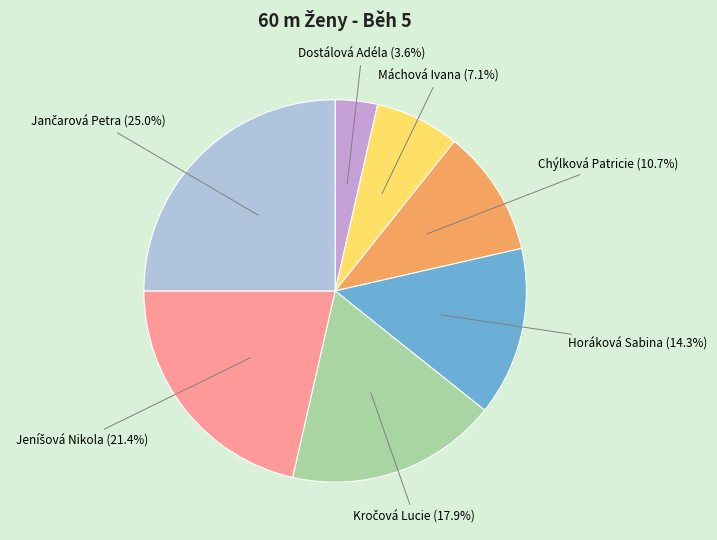

Does Chýlková Patricie represent more than half of the total?

No